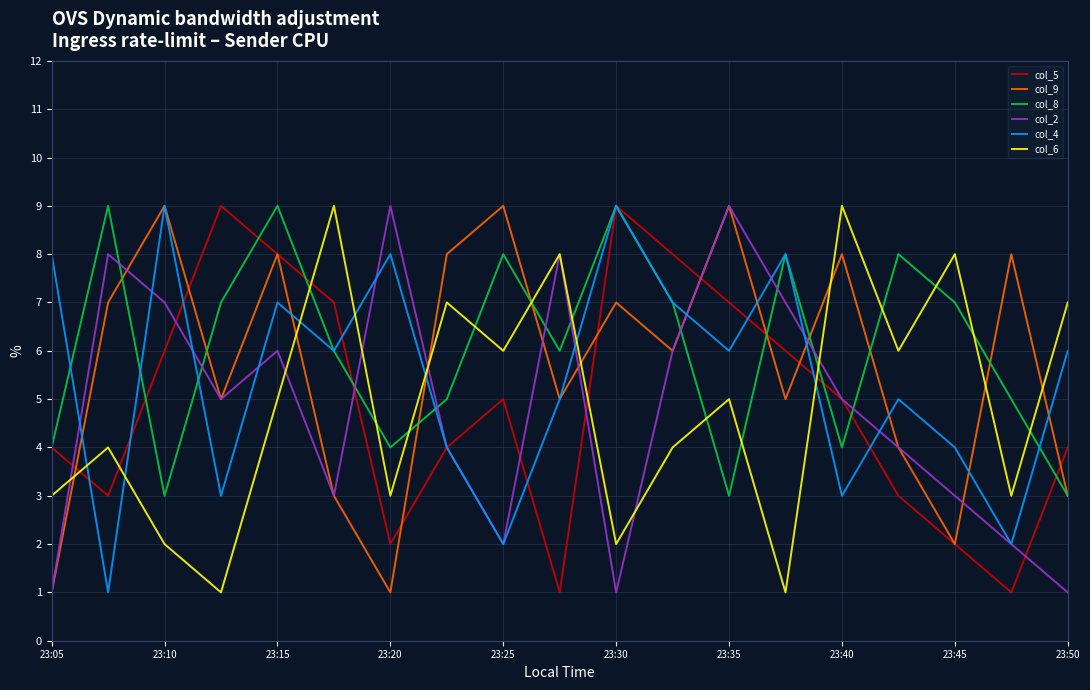

What is the greatest value displayed?

9